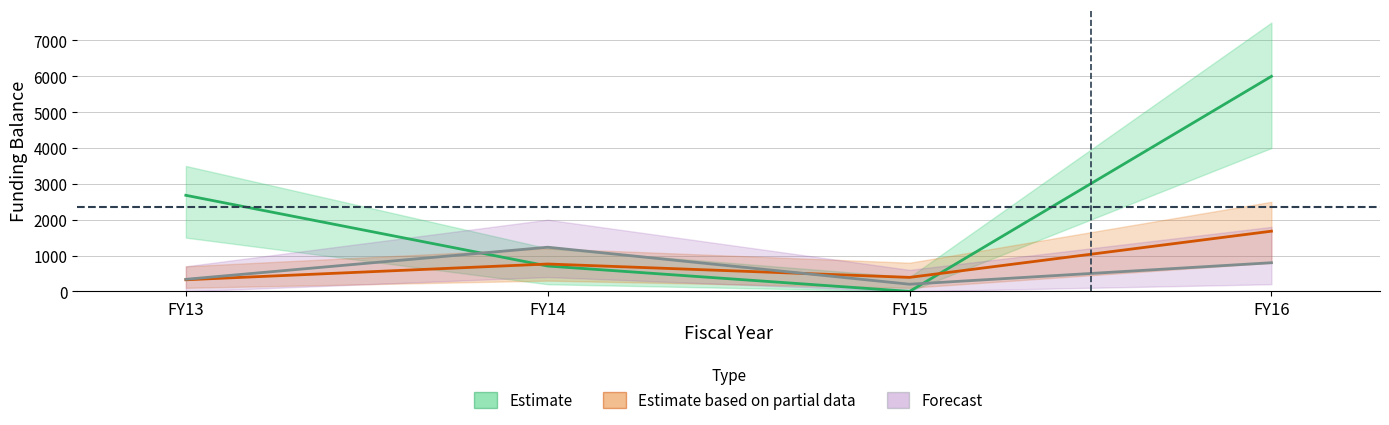

What is the difference between the Estimate based on partial data values at FY16 and FY15?

1288.8